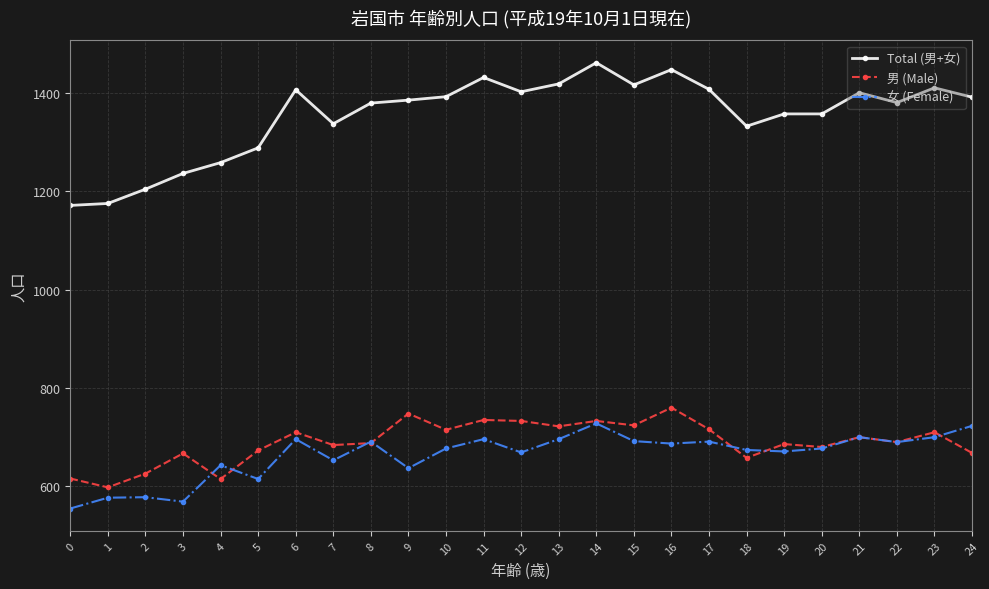

Where is the first local minimum for 男 (Male)?

1